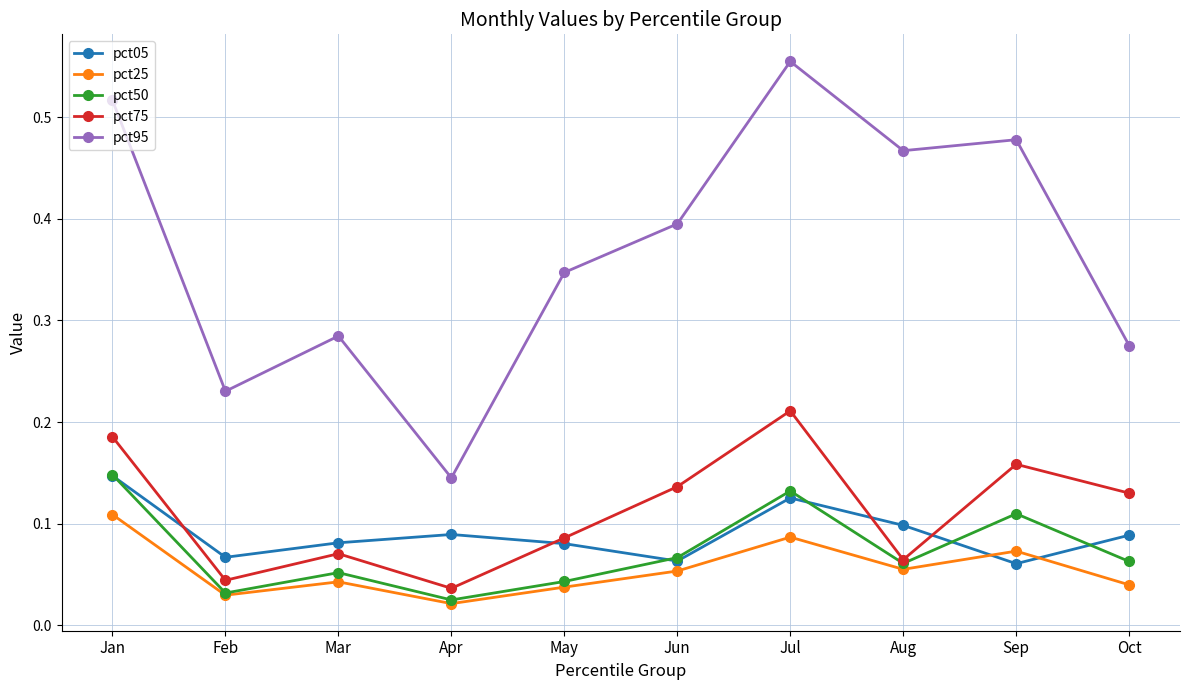

Is it true that pct75 equals 0.1 at Feb?

False